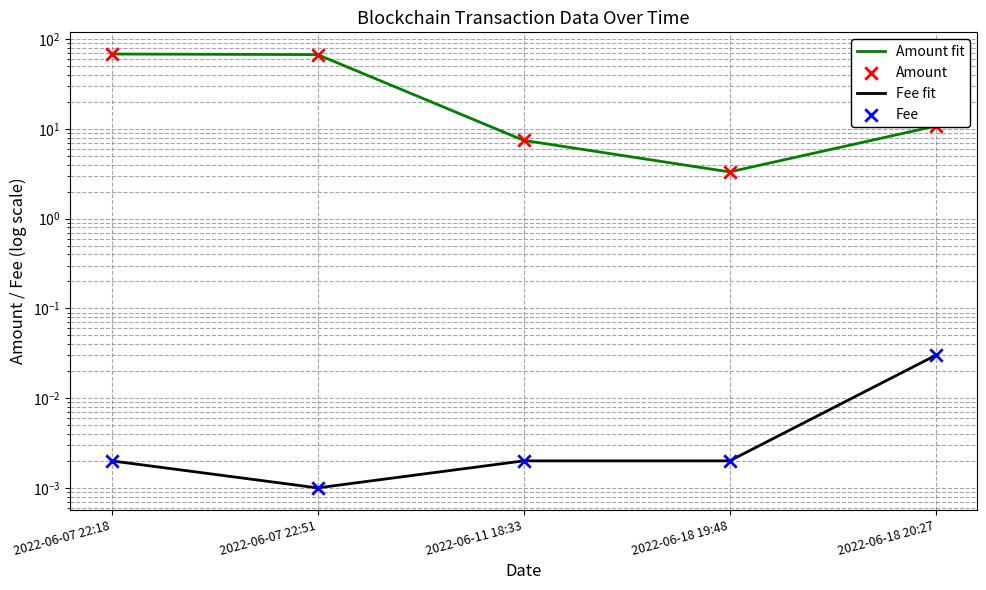

Which series has the largest total across all categories?

Amount fit